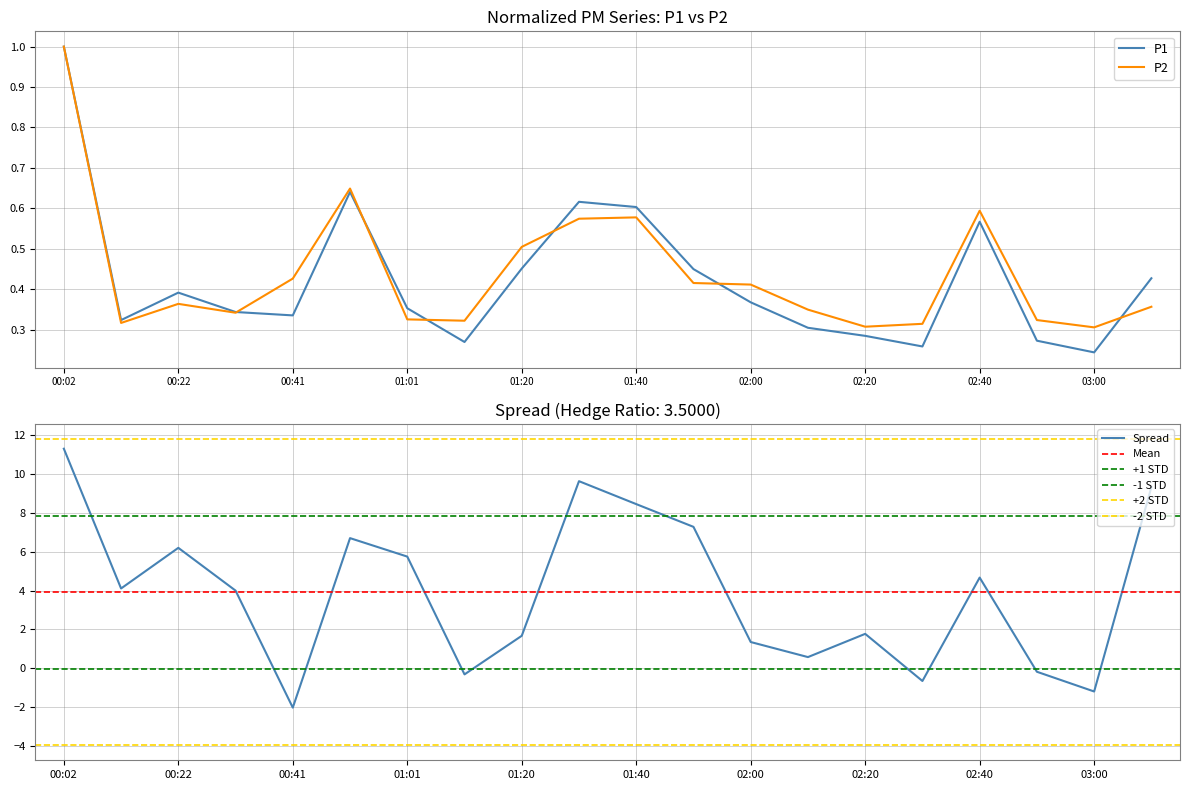

Which series ends up on top after the final intersection of P2 and P1?

P1